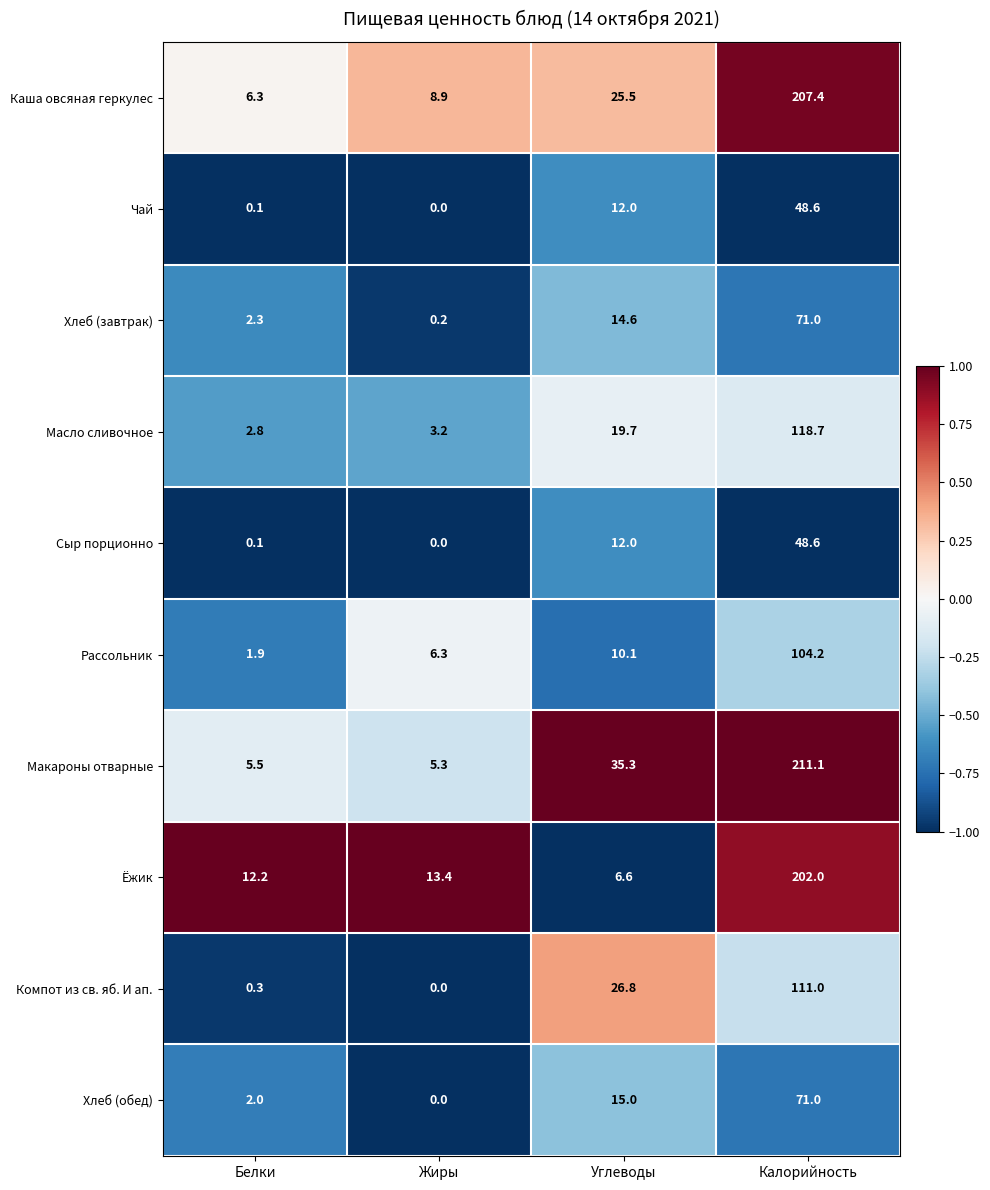

At which category is the sum across all series the highest?

Калорийность